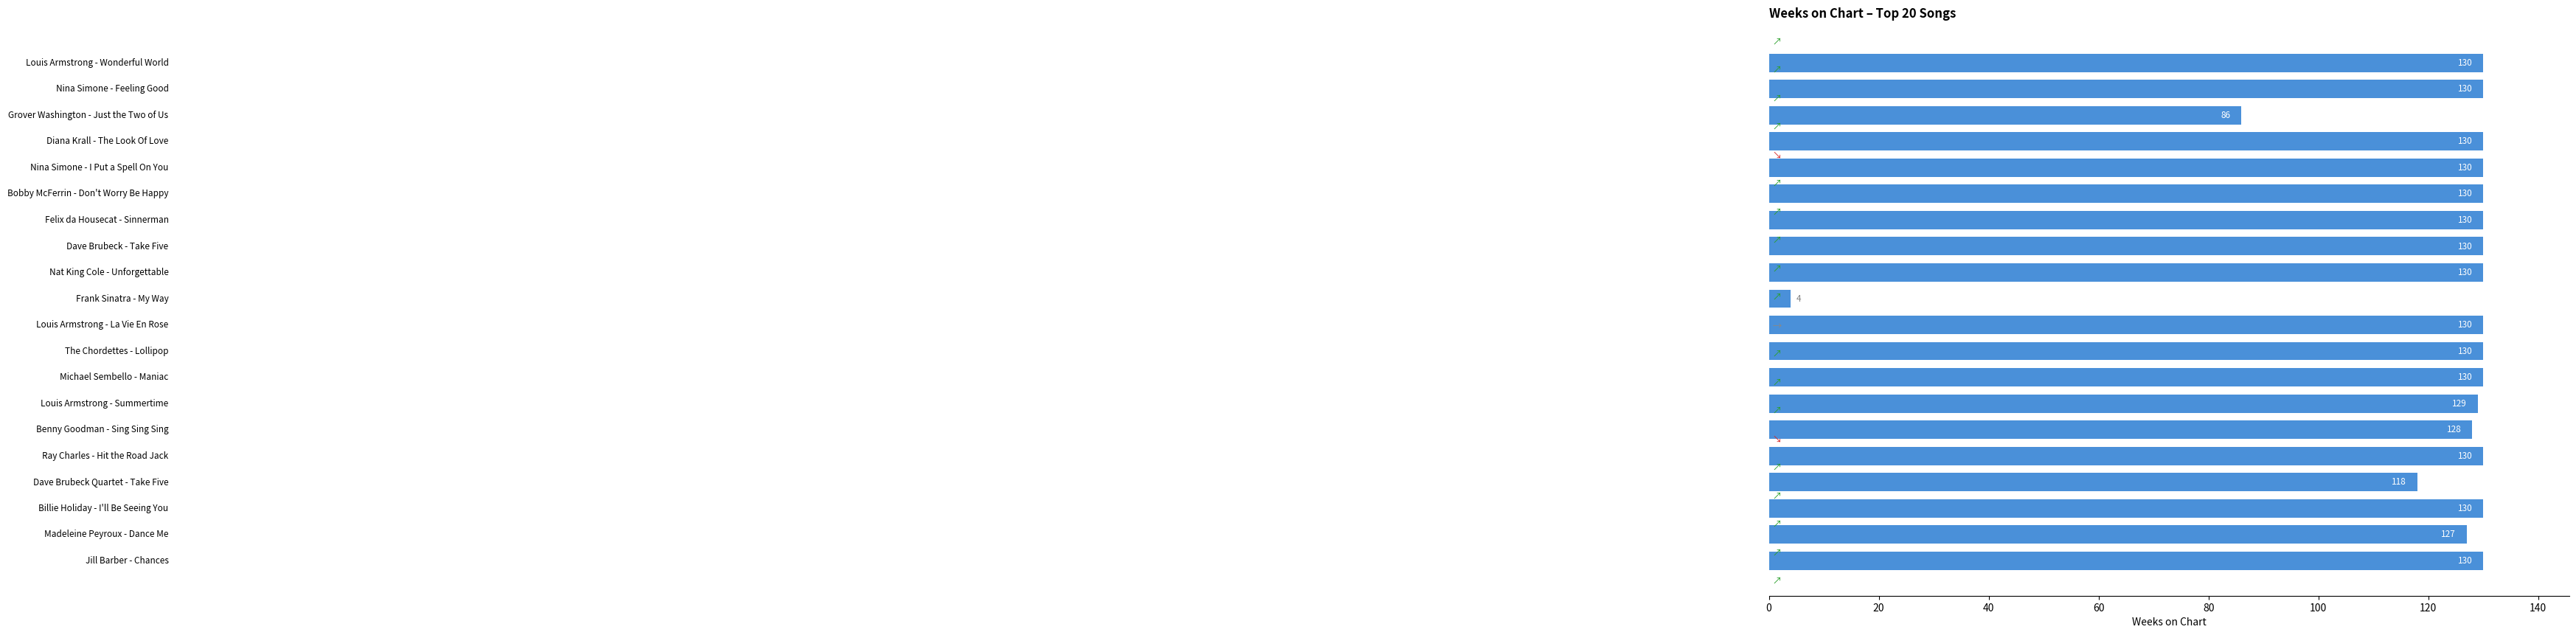

Does the chart contain stacked bars?

No